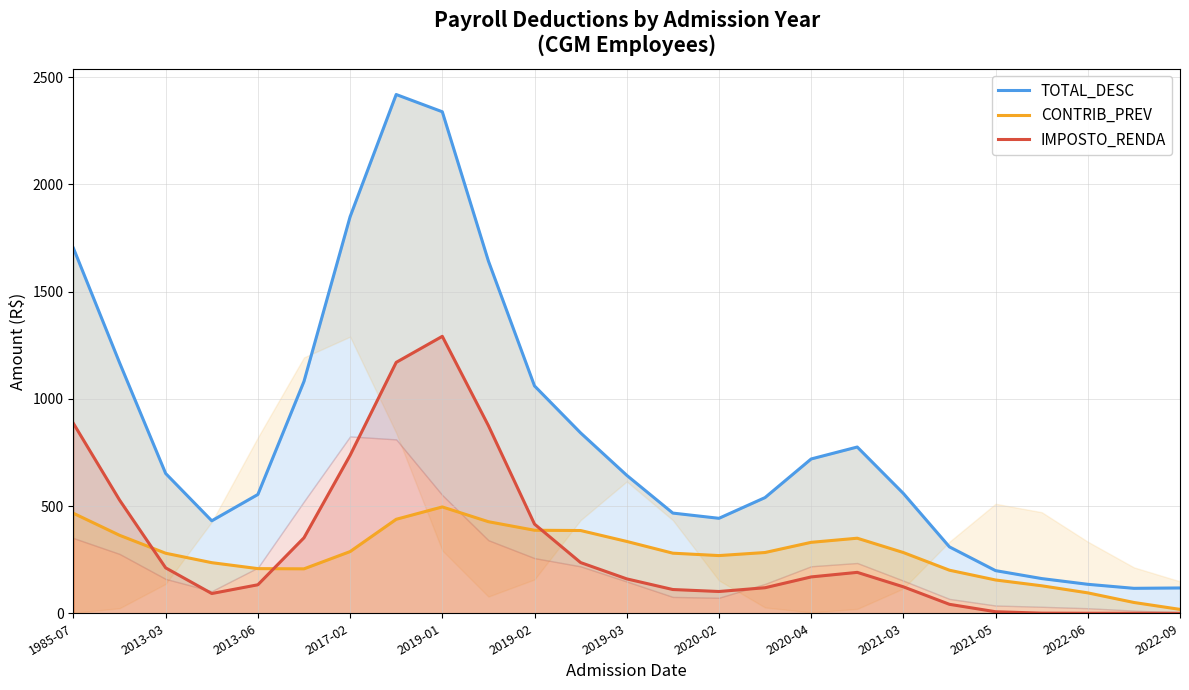

What is the spread (max minus min) of values at 23?

116.4